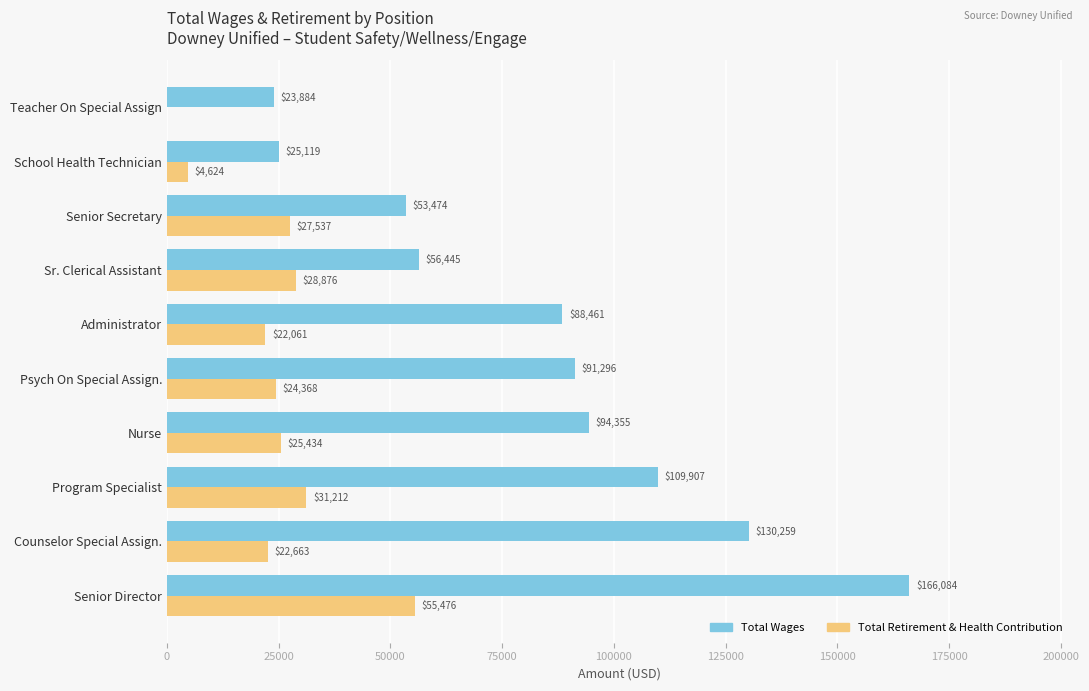

Between Counselor Special Assign. and Nurse, which series saw the biggest shift?

Total Wages